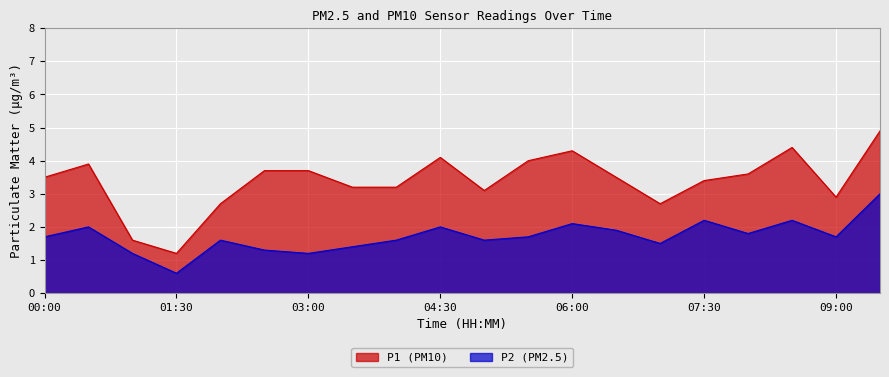

True or false: P2 has a value of 1.7 at 00:00.

True